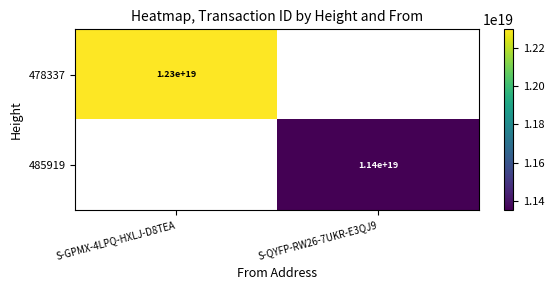

At S-GPMX-4LPQ-HXLJ-D8TEA, list the series in order from largest to smallest.

478337, 485919